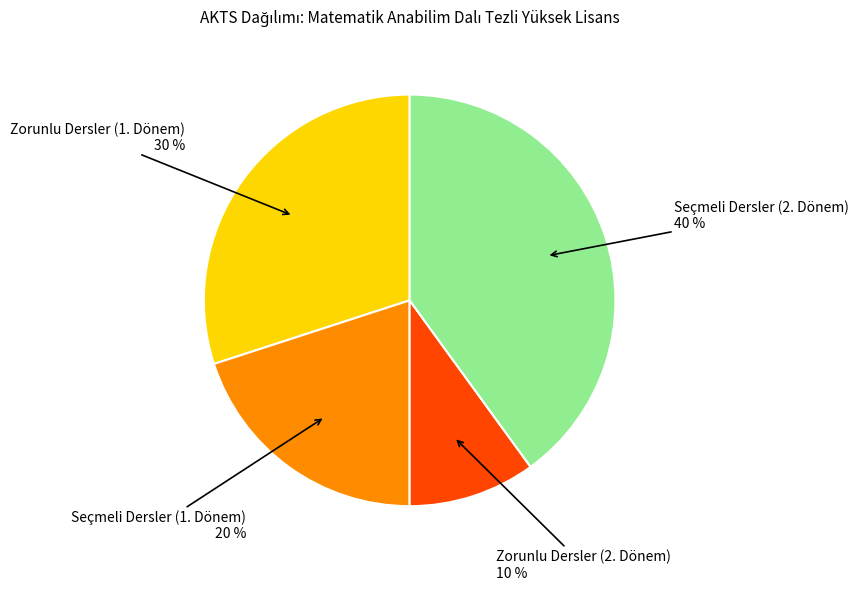

Does any single category account for the majority?

No